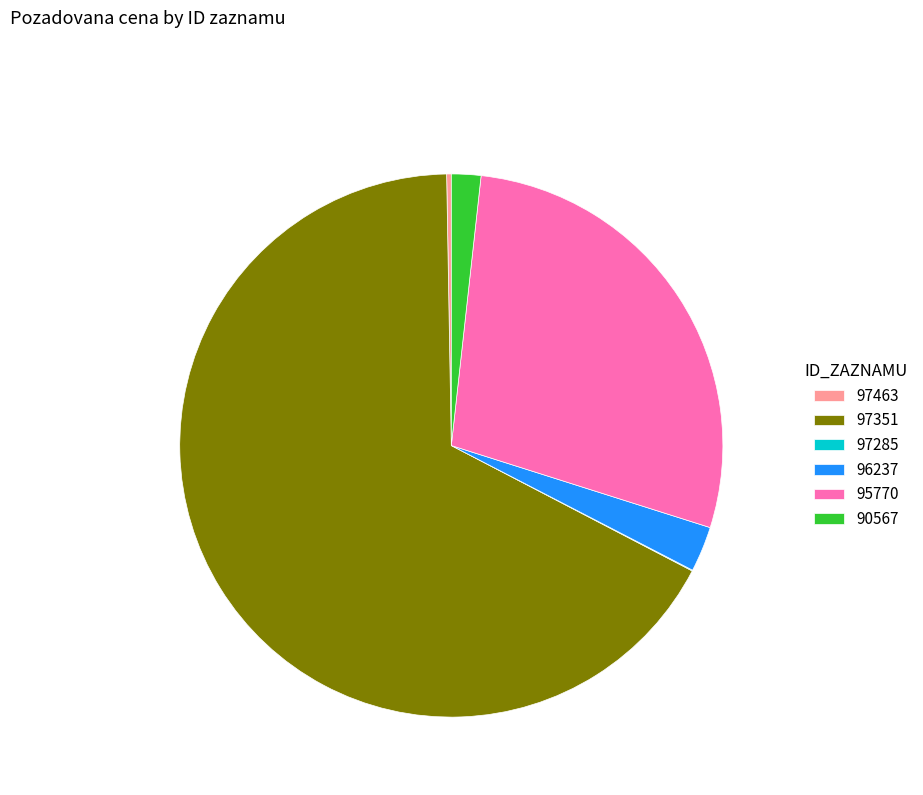

What is the largest slice in the pie chart?

97351